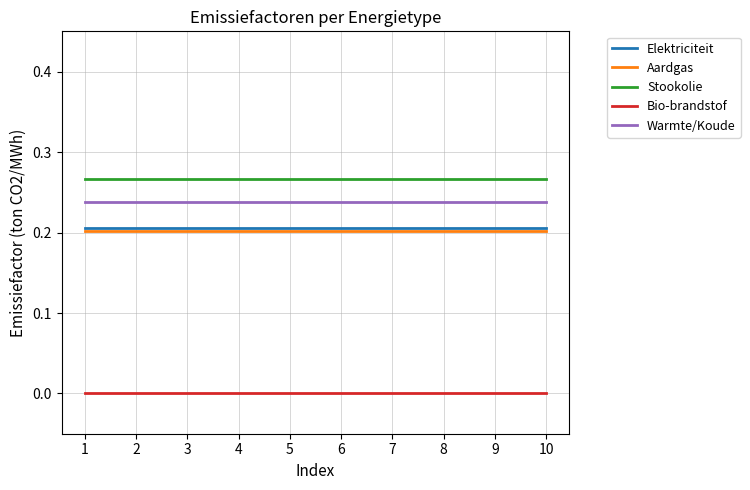

What is the total value across all series at 8?

0.9